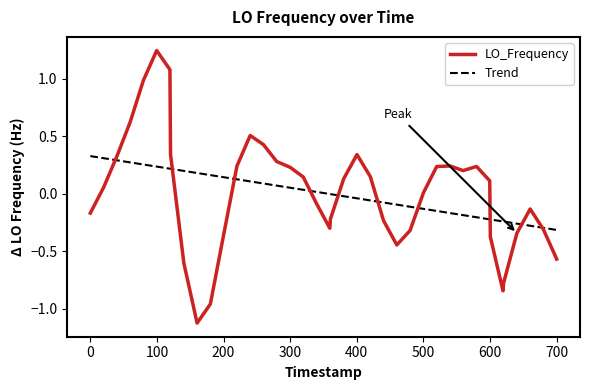

What is the lowest value of the LO_Frequency series?

-1.1